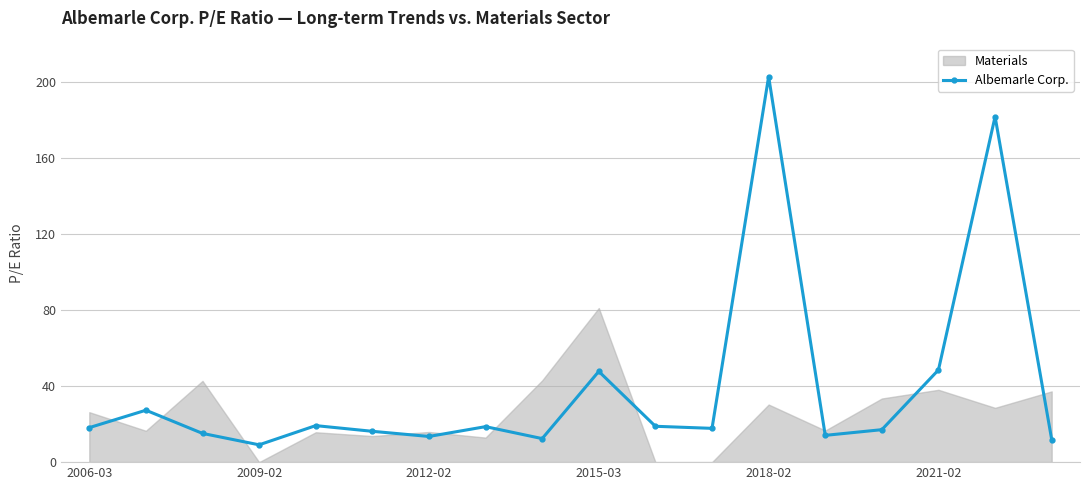

How many interior local valleys does the Albemarle Corp. series have?

5